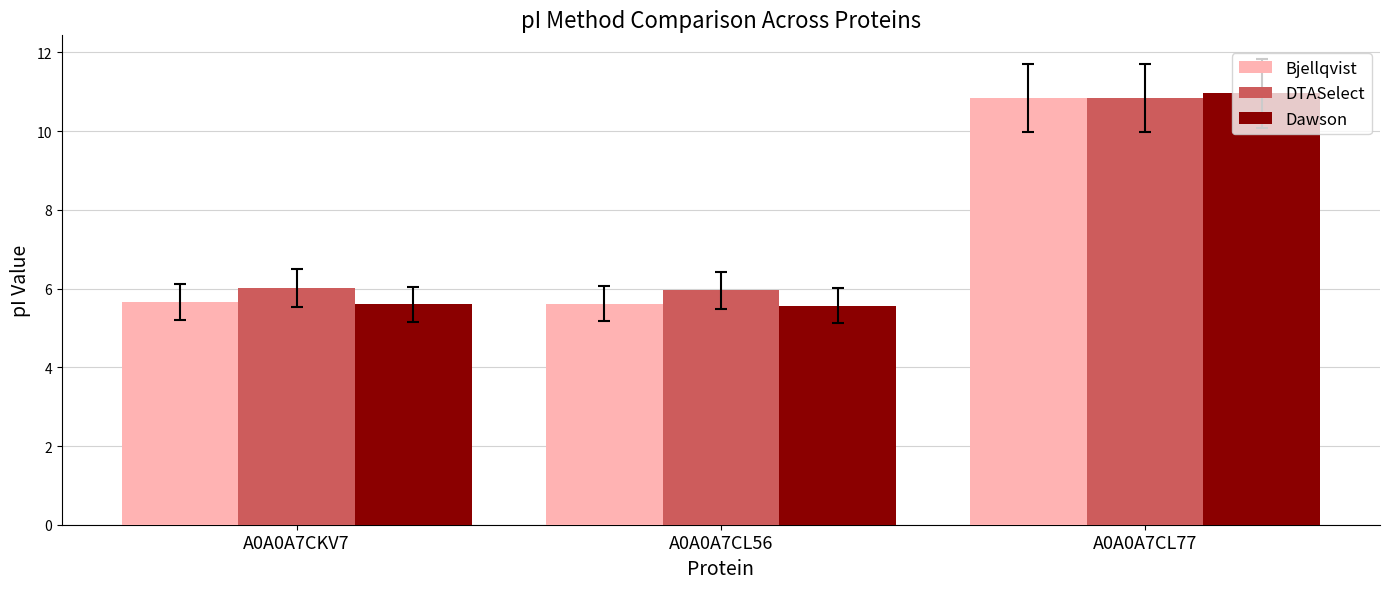

Which series has the largest total across all categories?

DTASelect